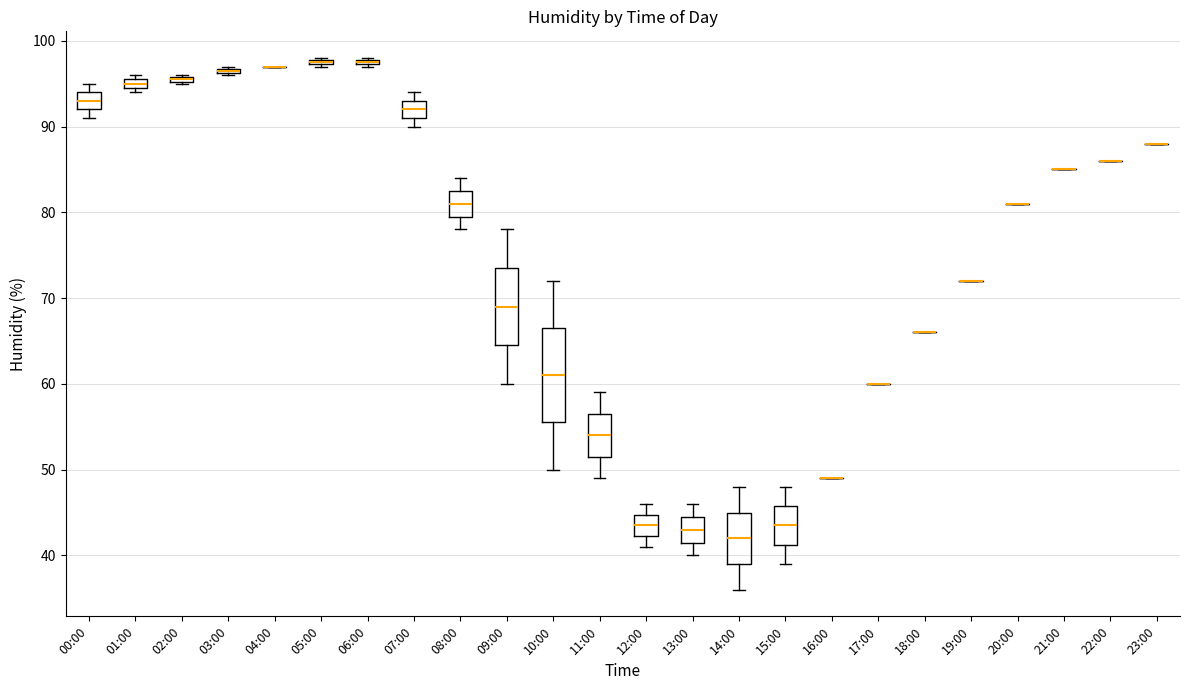

Comparing the boxes themselves (not the whiskers), which one is the tallest?

10:00